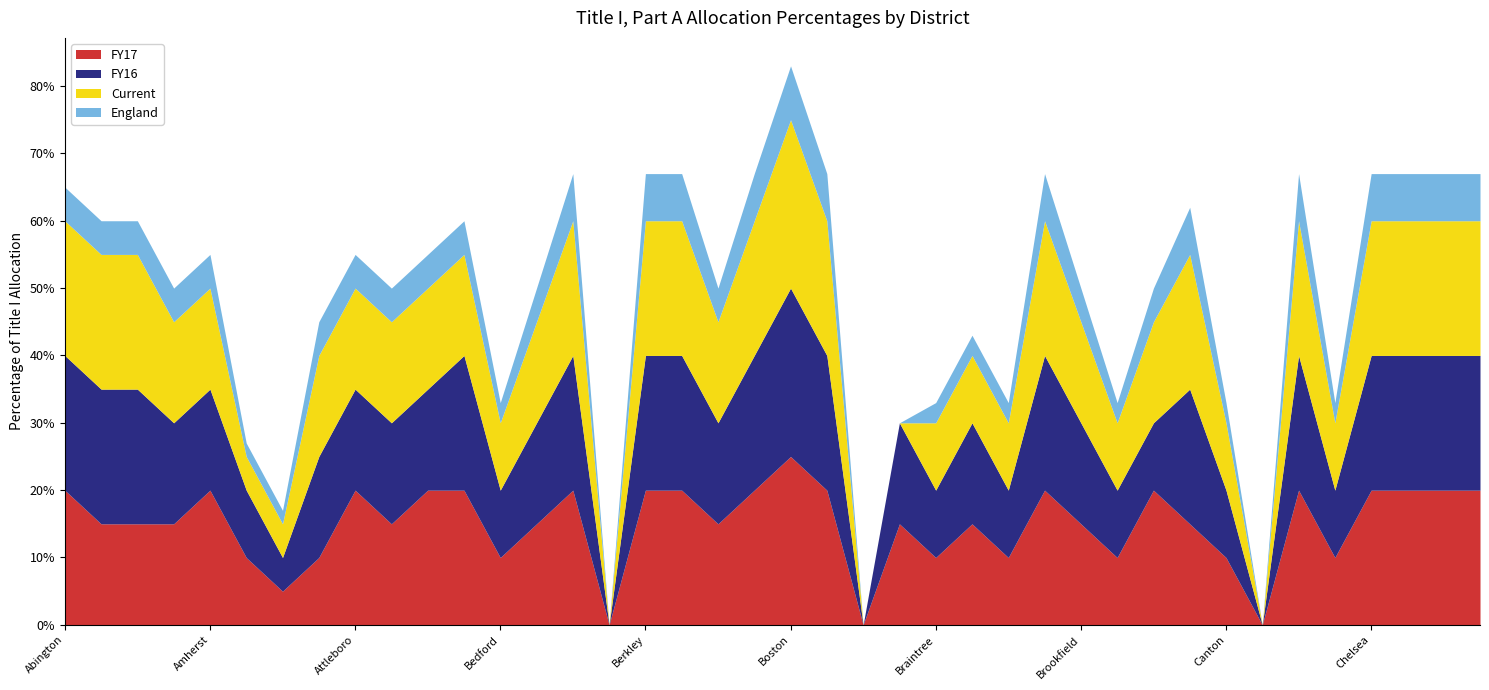

List the labels in order of Current value, smallest first.

Belmont, Boxford, Boylston, Carlisle, Andover, Arlington, Bedford, Braintree, Brewster, Brimfield, Brookline, Canton, Chelmsford, Amesbury, Amherst, Ashland, Attleboro, Auburn, Avon, Barnstable, Belchertown, Beverly, Brookfield, Burlington, Abington, Acushnet, Agawam, Bellingham, Berkley, Berlin, Billerica, Bourne, Brockton, Cambridge, Carver, Chelsea, Chicopee, Clarksburg, Clinton, Boston